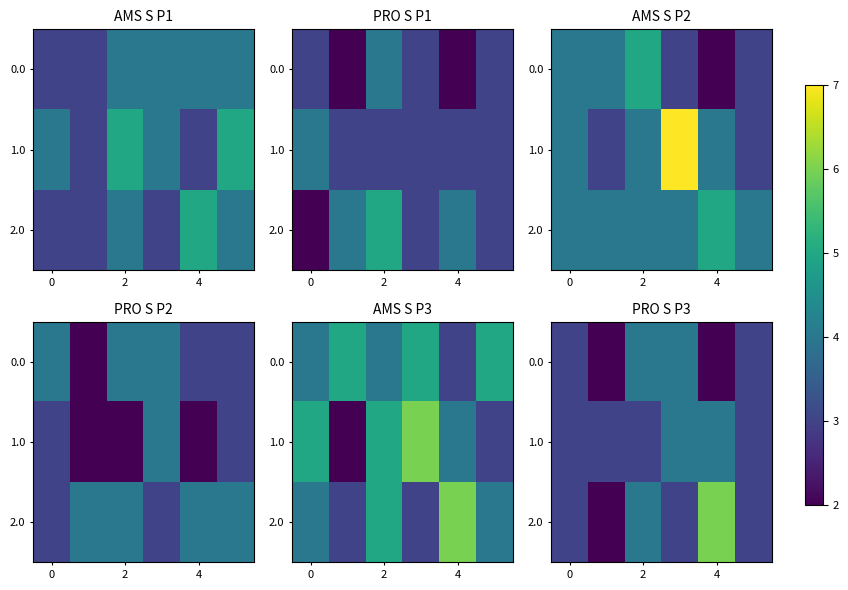

Count the 2.0 values in the range 3 to 4.

4